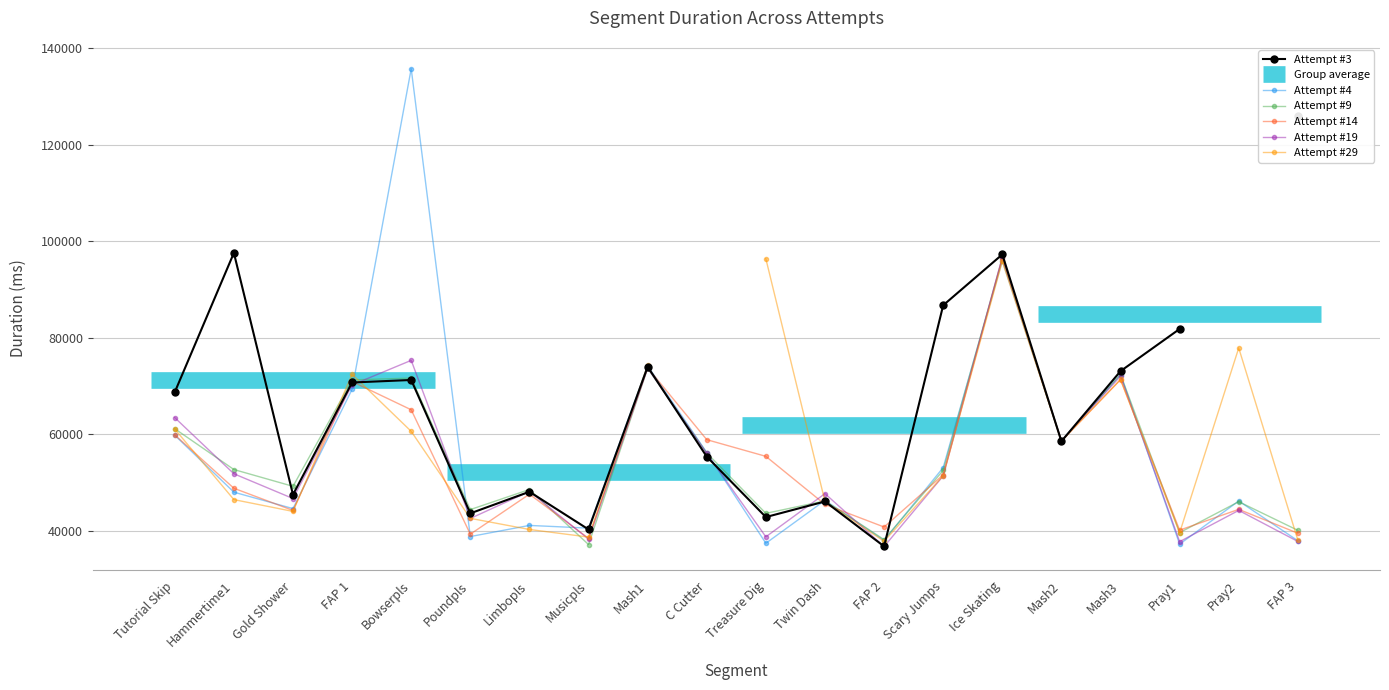

What is the sum of all Attempt #19 values?

1088904